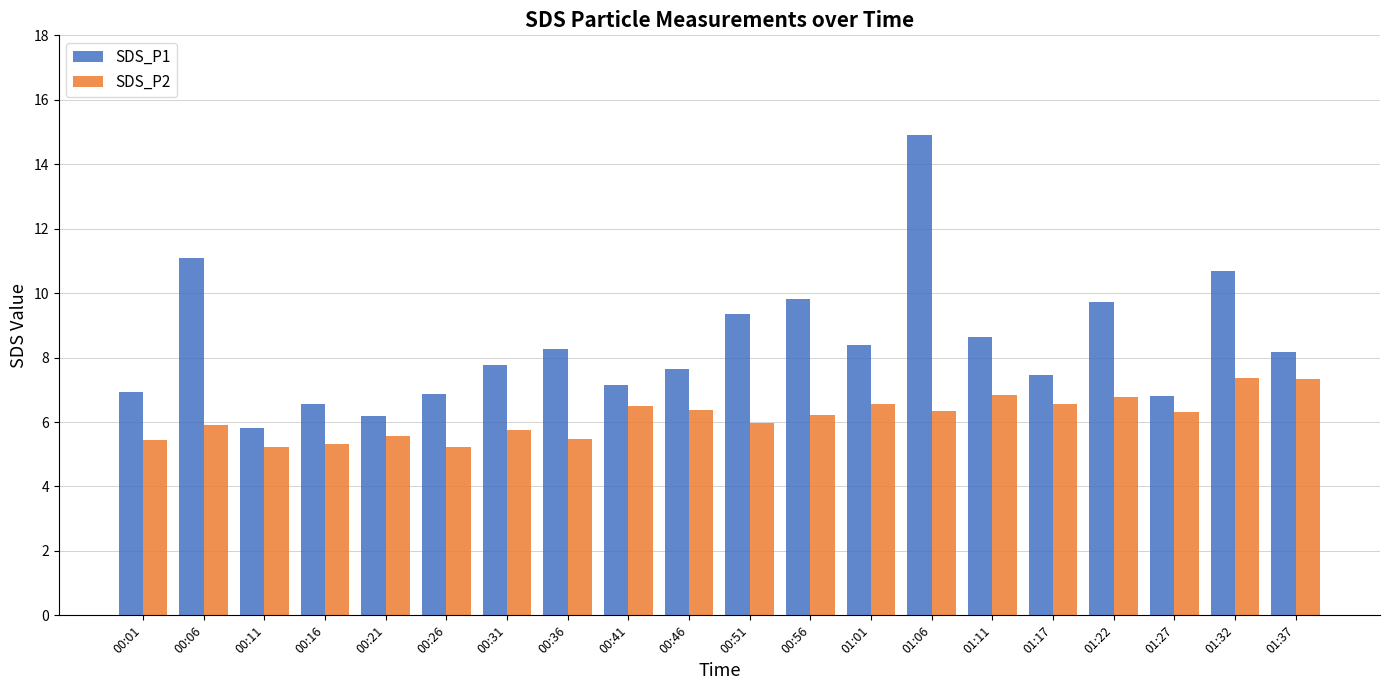

What is the sum of all SDS_P2 values?

123.1